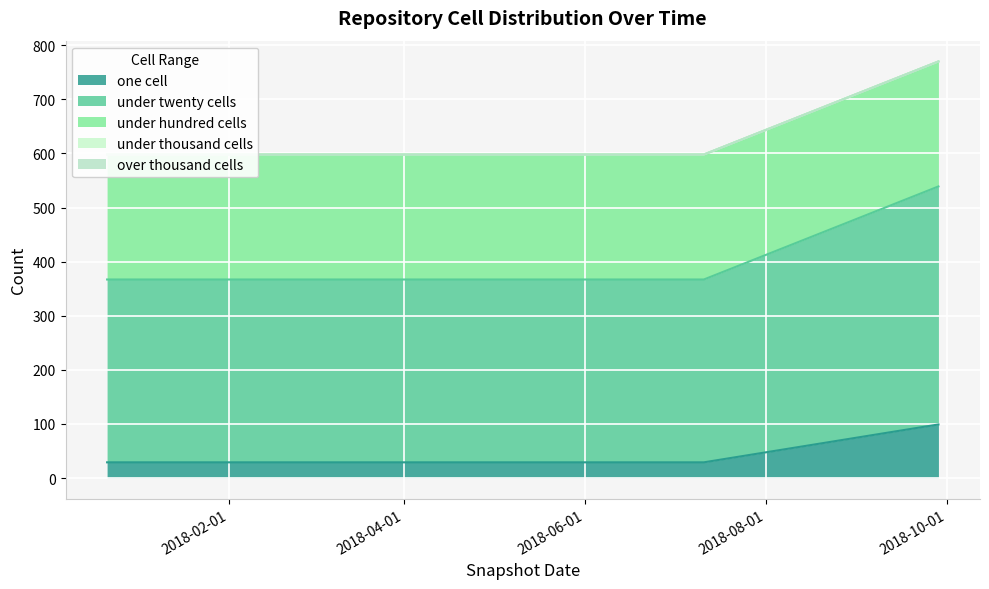

Reading left to right, list all the values displayed in this chart.

one_cell: 2017-12-22=29	2018-04-09=29	2018-07-11=29	2018-09-28=99
under_twenty_cells: 2017-12-22=338	2018-04-09=338	2018-07-11=338	2018-09-28=440
under_hundred_cells: 2017-12-22=231	2018-04-09=231	2018-07-11=231	2018-09-28=231
under_thousand_cells: 2017-12-22=0	2018-04-09=0	2018-07-11=0	2018-09-28=0
over_thousand_cells: 2017-12-22=0	2018-04-09=0	2018-07-11=0	2018-09-28=0